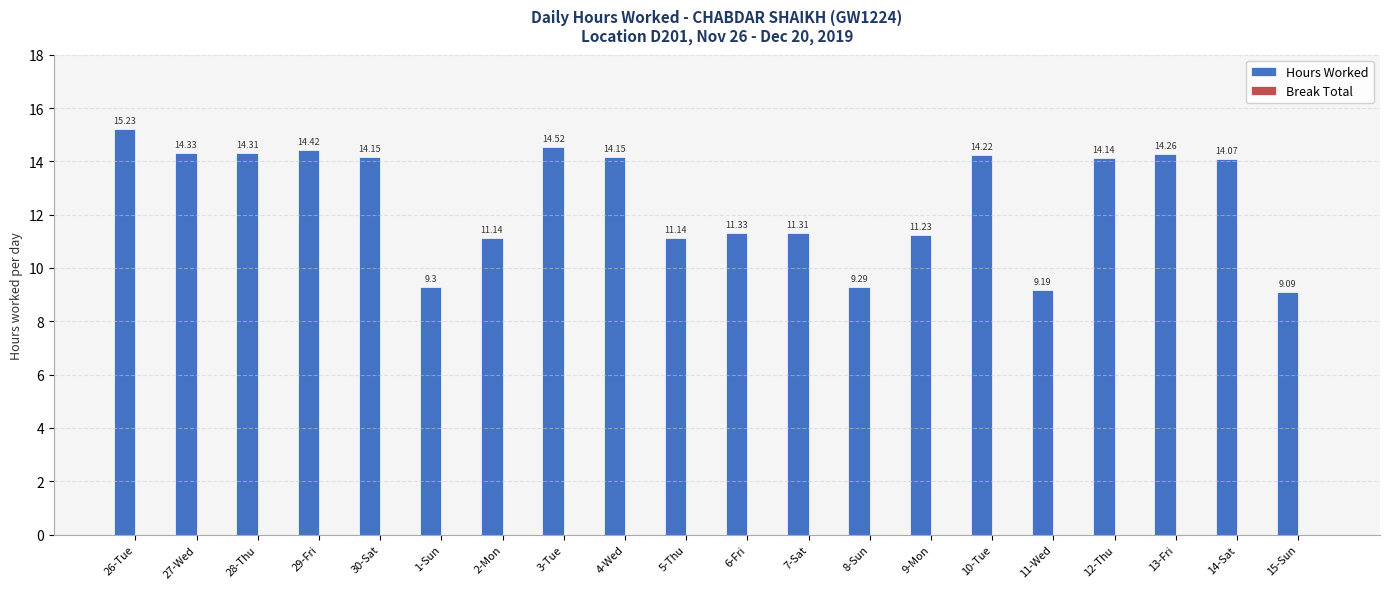

What is the ratio of the value at 2-Mon to the value at 27-Wed?

0.8